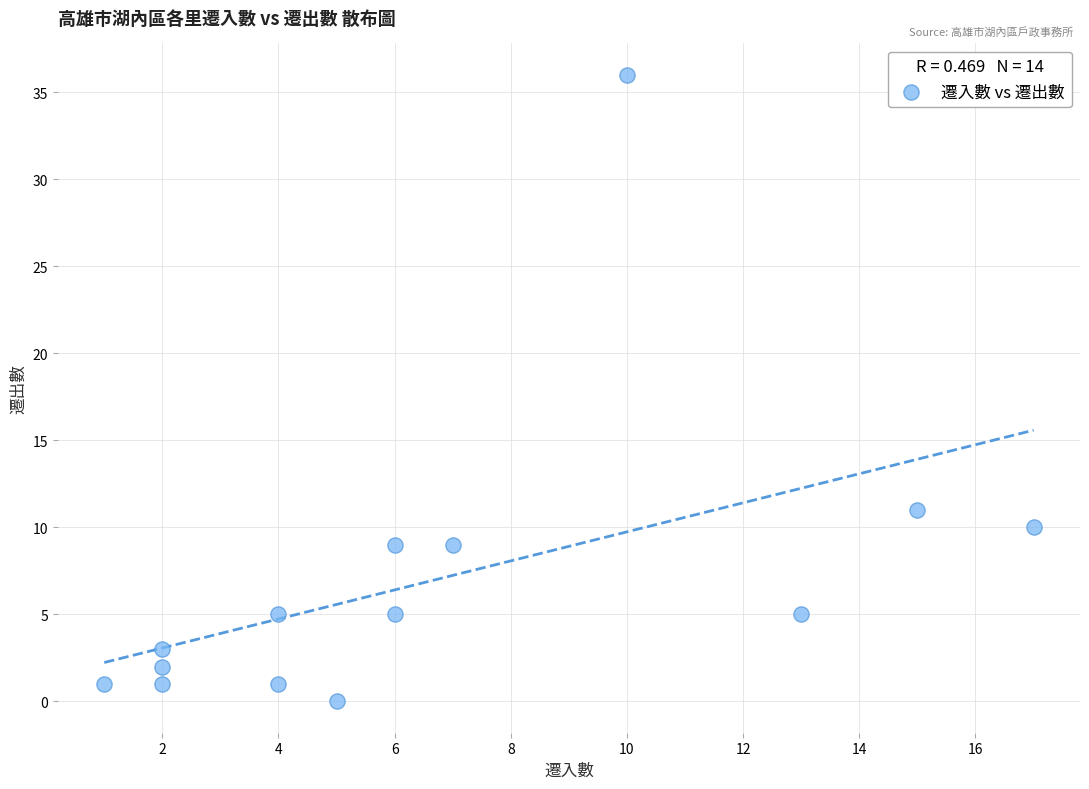

What is the range of X values (max minus min)?

16